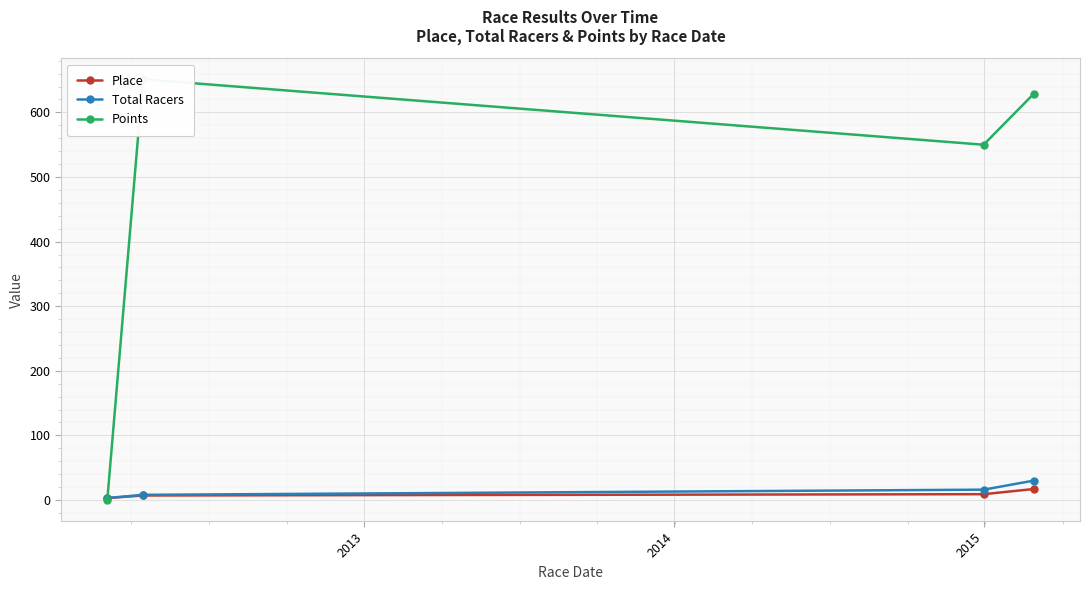

True or false: Place has more than 2 points higher than both neighbors.

False